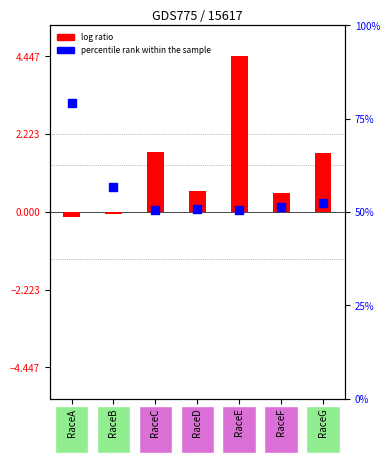

At which category is the sum across all series the highest?

RaceE